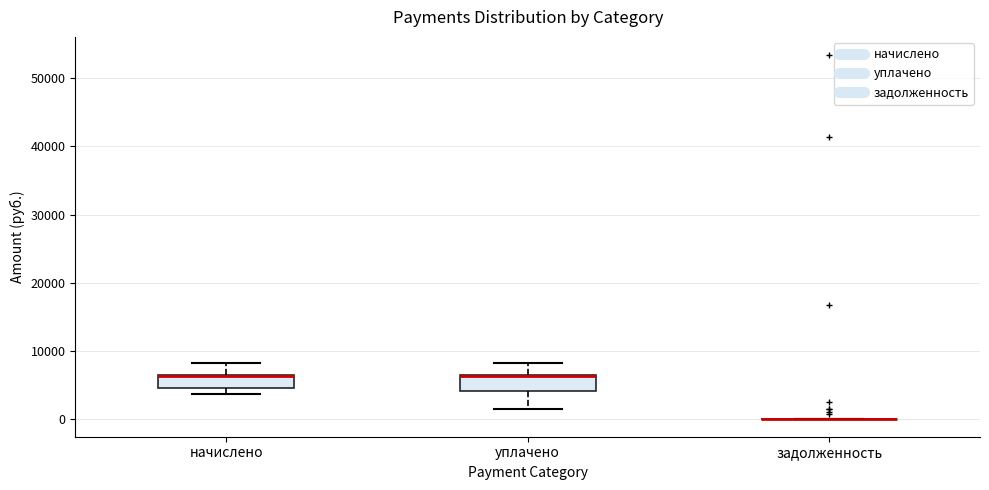

Where does the upper whisker of the box for начислено end on the y-axis? The values are not printed on the chart, so give them approximately, as read against the axis.

8000